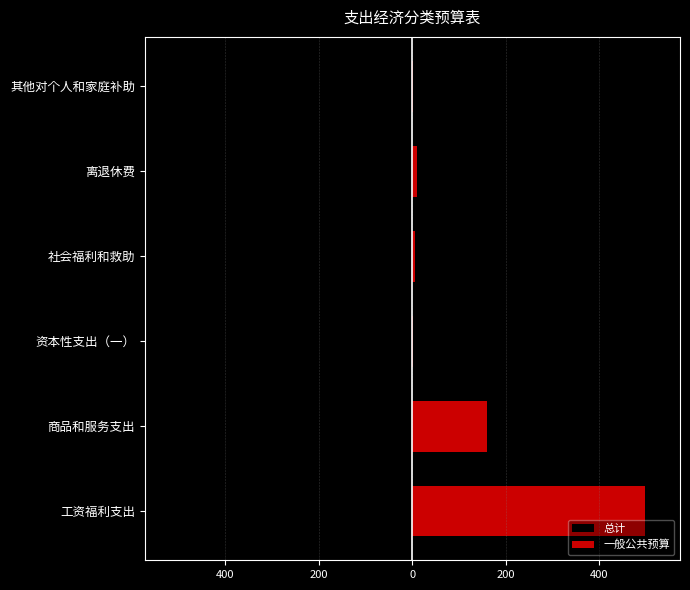

The 总计 series shows -0.3 at 其他对个人和家庭补助. True or false?

True